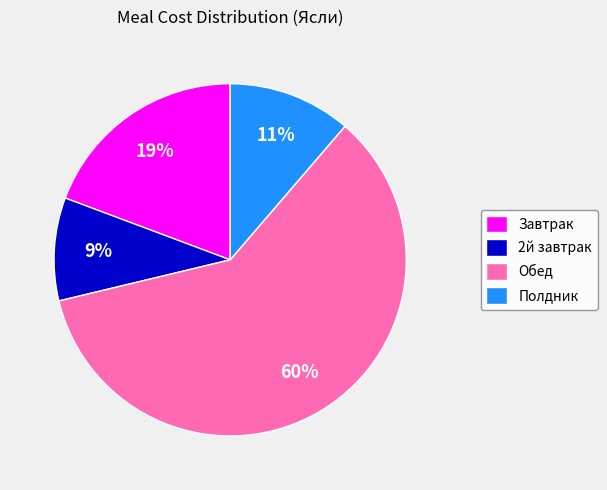

Combined, do Полдник and Завтрак account for over 50%?

No